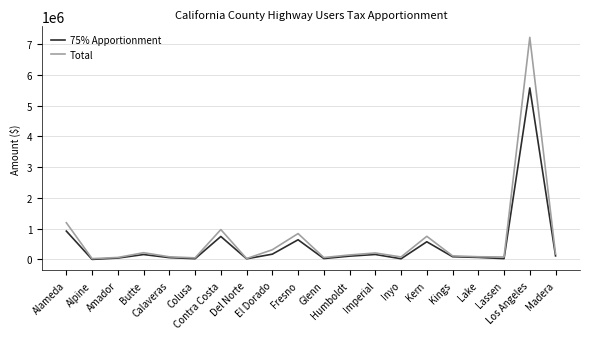

In Total, how many points are higher than both neighbors (excluding endpoints)?

6